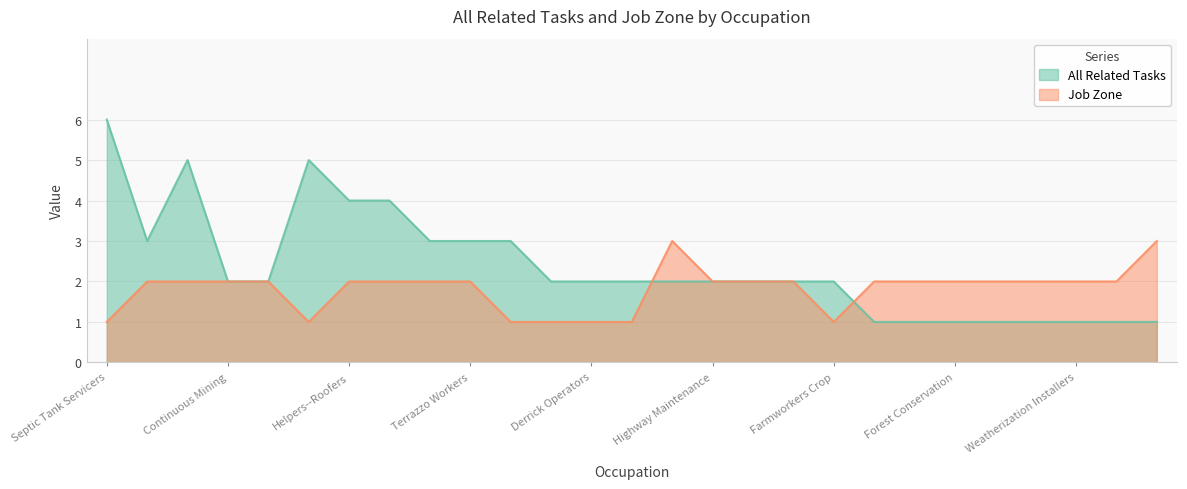

Is the value of Job Zone at Explosives Workers greater than the value of All Related Tasks at Helpers--Pipelayers?

No